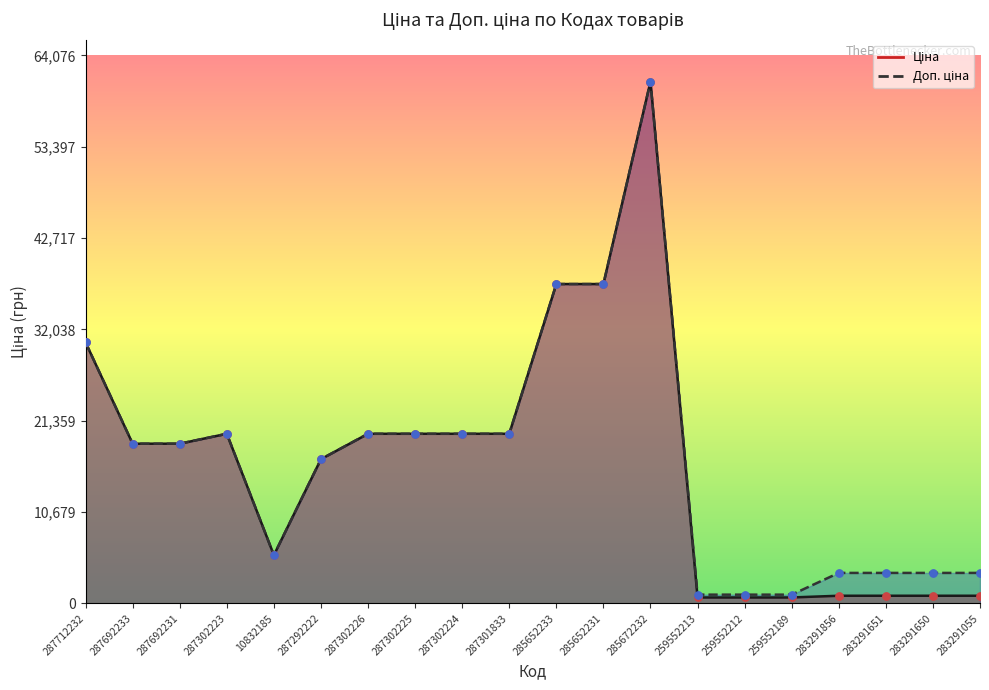

What are all the series names shown in the legend?

Ціна, Доп. ціна